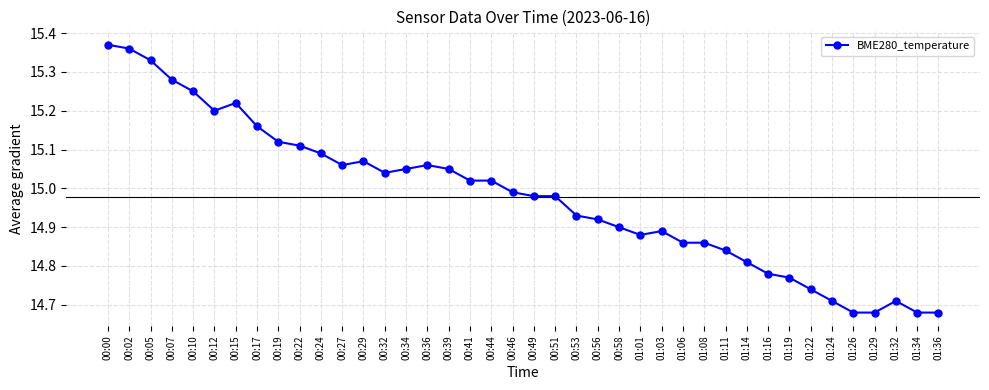

What is the label of the 14th point from the left?

00:32